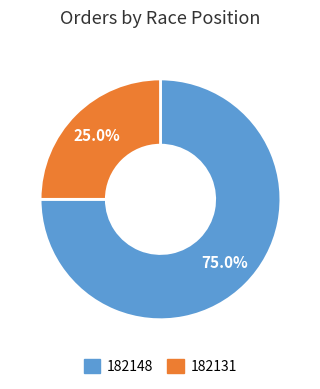

Count the number of slices in the pie.

2